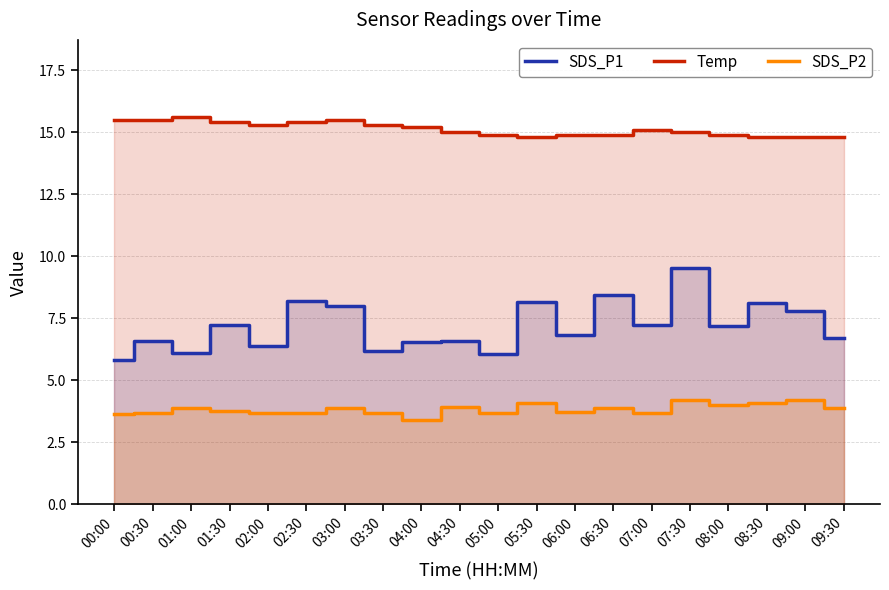

The value of Temp at 07:30 is 10.0. True or false?

False